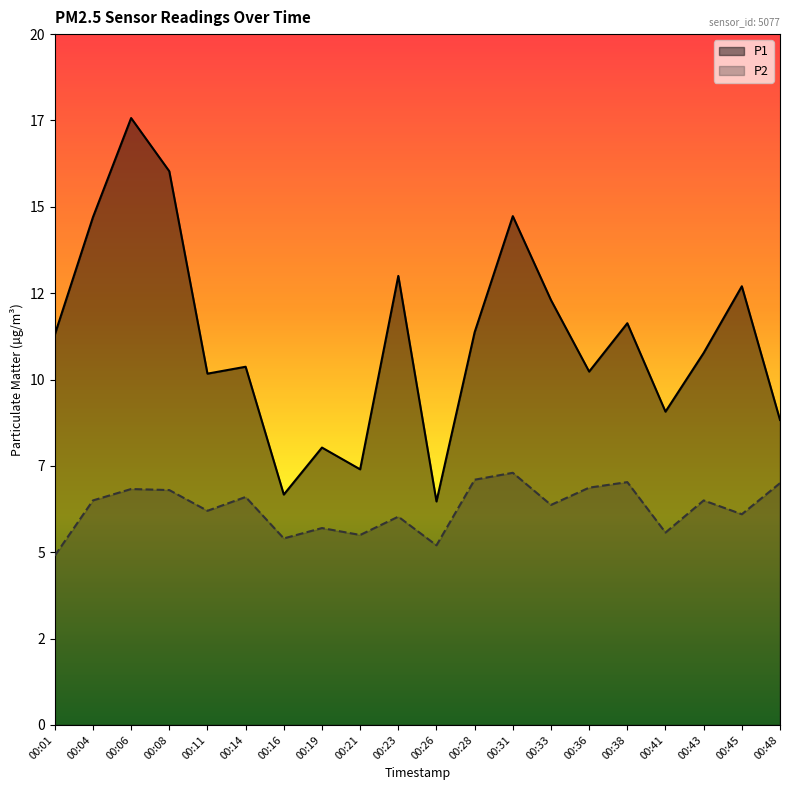

Which has a higher value, 00:01 or 00:11?

00:01